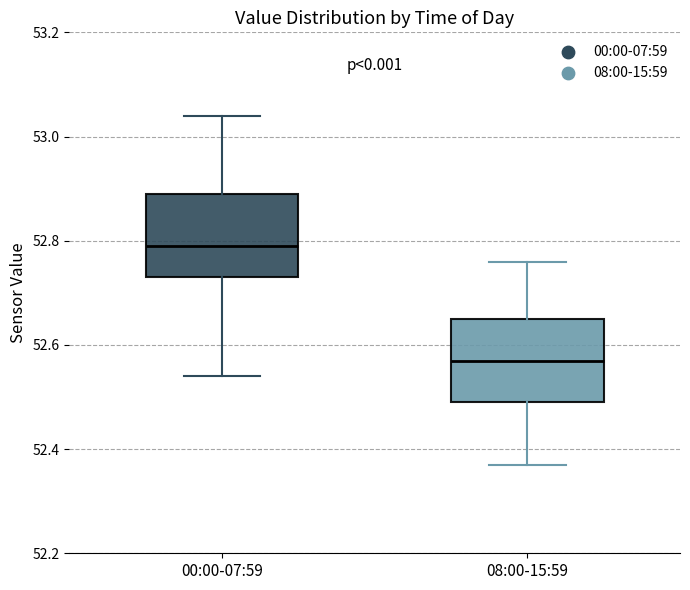

Where is the lower edge of the box for 08:00-15:59 on the y-axis? The values are not printed on the chart, so give them approximately, as read against the axis.

52.50